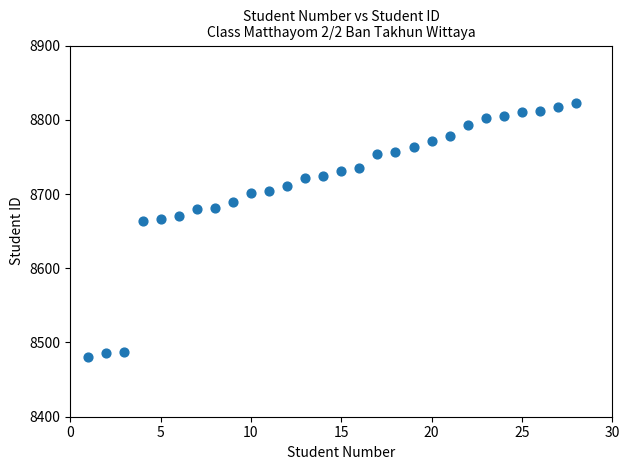

What is the range of Y values (max minus min)?

341